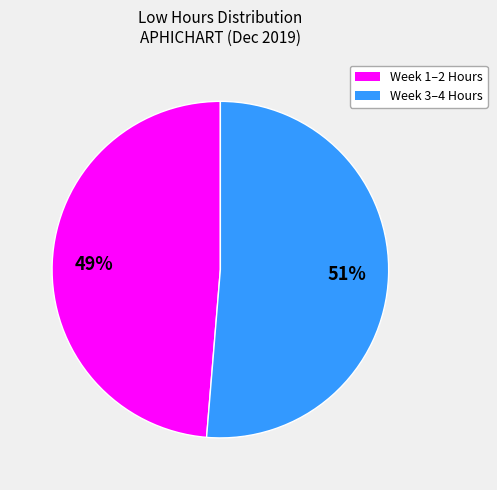

To the nearest percent, what is the average slice percentage?

50%